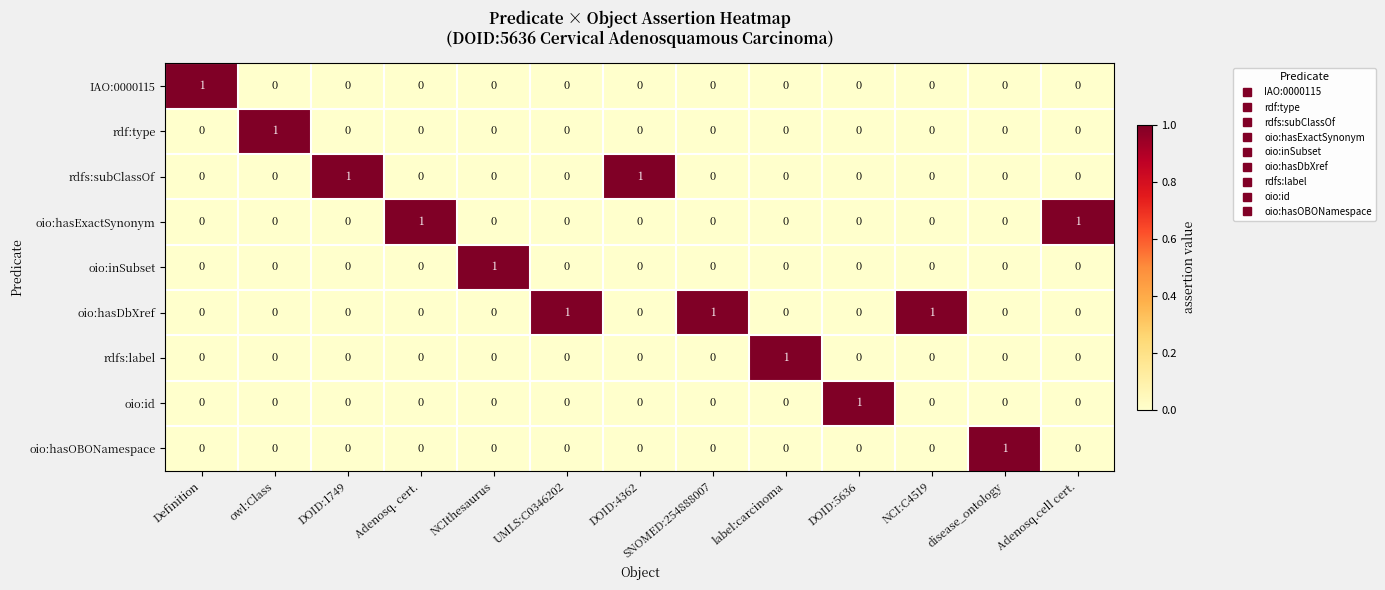

Count the number of data series in this chart.

9